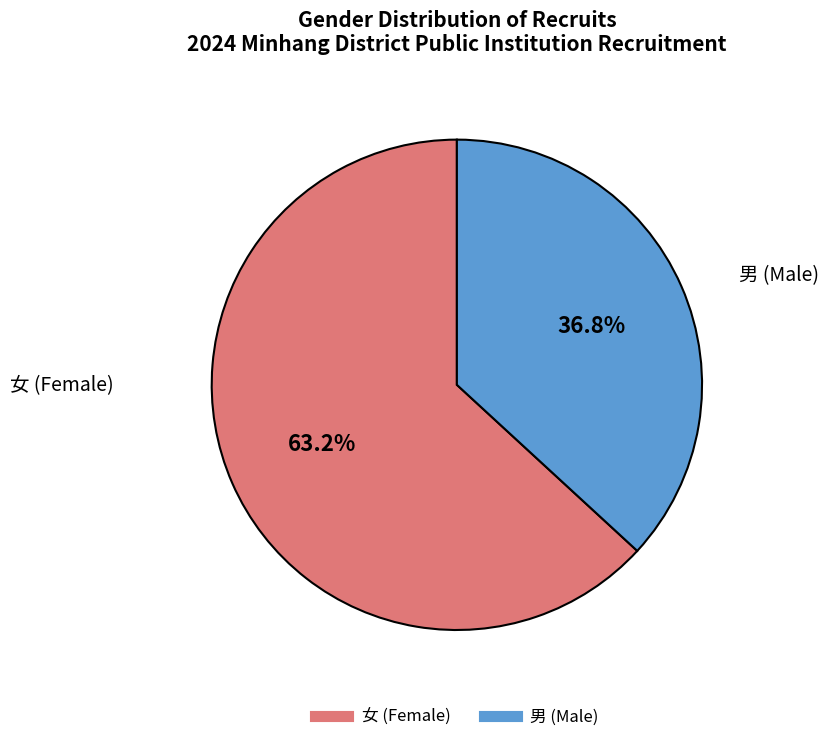

What is the largest slice in the pie chart?

女